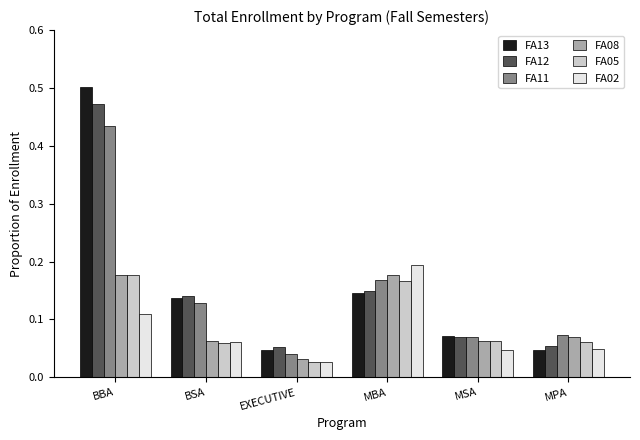

Which category has the highest value in the FA11 series?

BBA